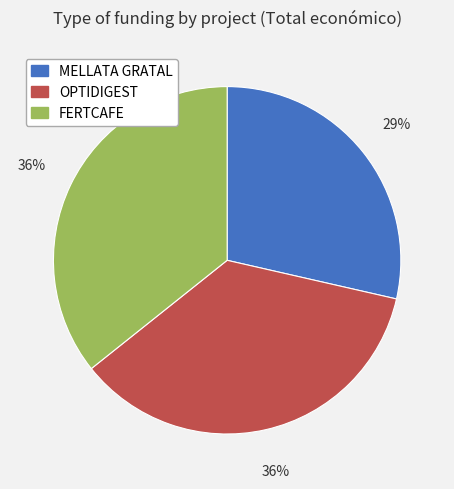

Count the number of slices in the pie.

3